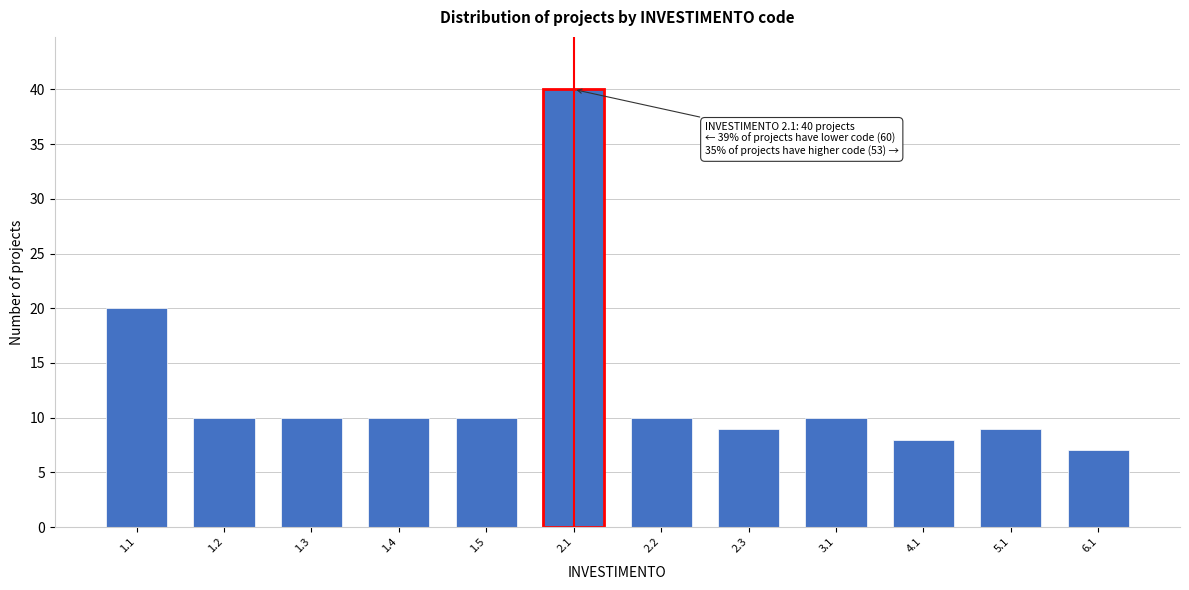

Reading left to right, extract all data points from this chart.

20	10	10	10	10	40	10	9	10	8	9	7